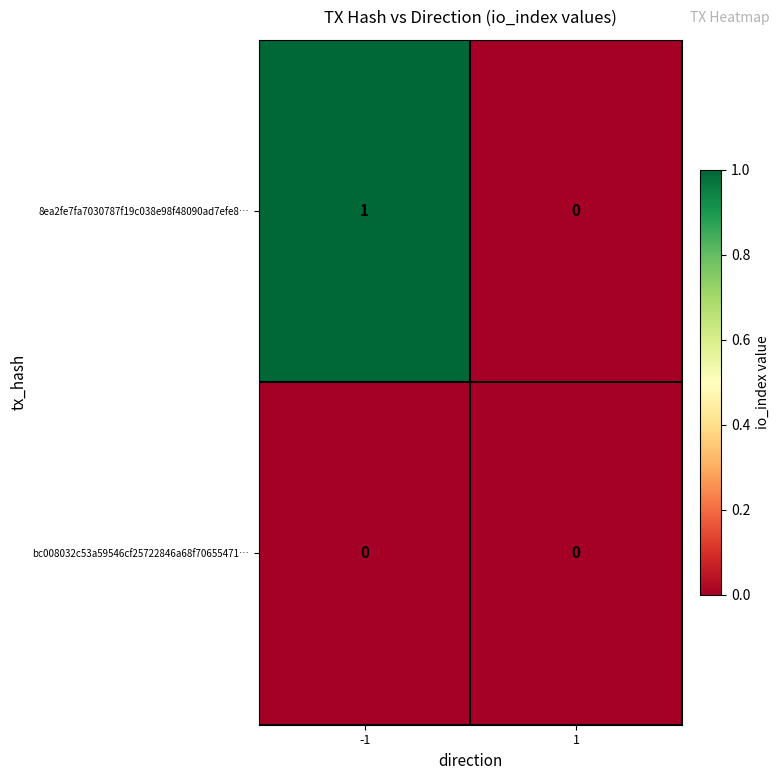

Is the value of bc008032c53a59546cf25722846a68f70655471… at -1 greater than the value of 8ea2fe7fa7030787f19c038e98f48090ad7efe8… at -1?

No